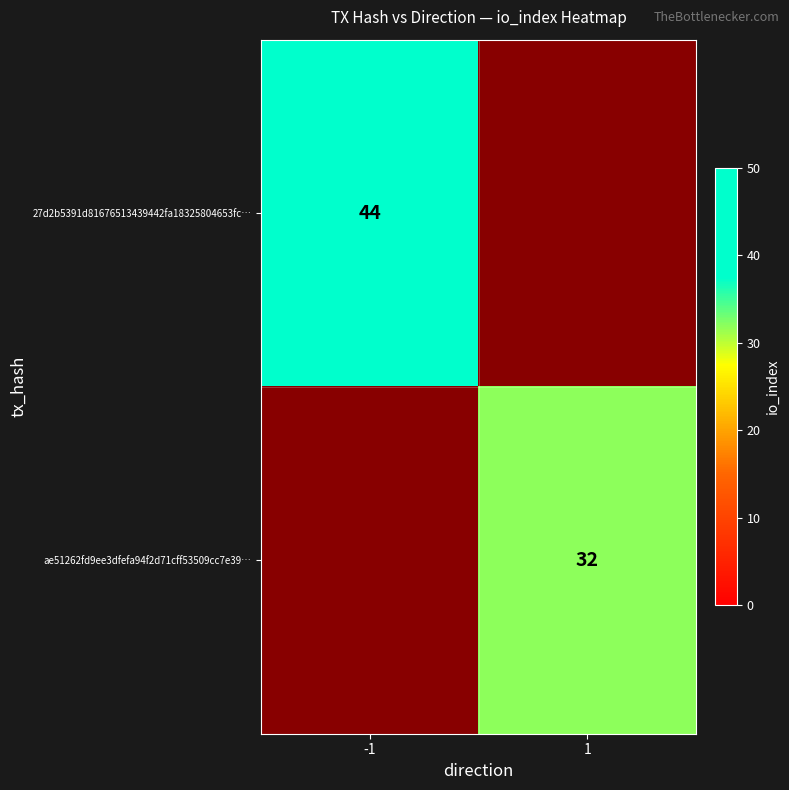

Is it true that ae51262fd9ee3dfefa94f2d71cff53509cc7e39… equals 42 at 1?

False